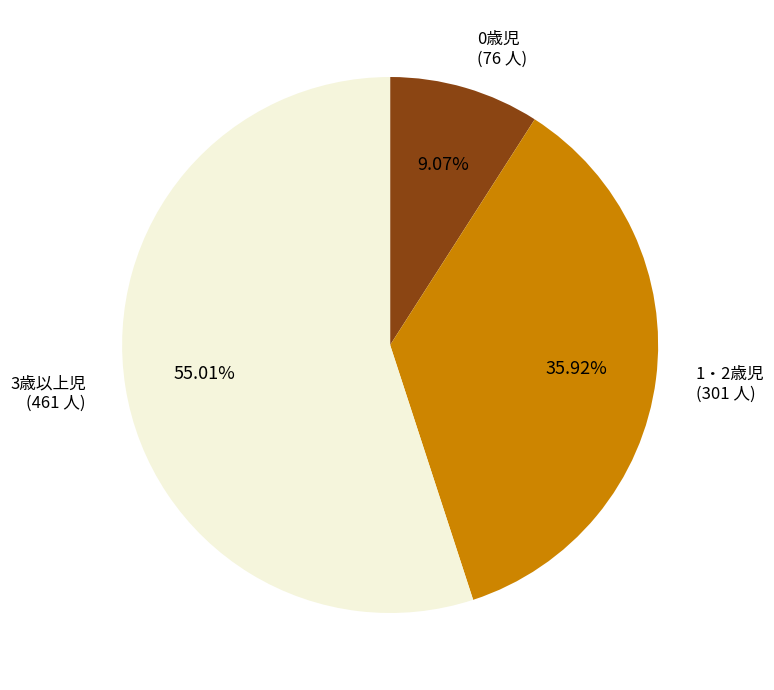

Is there any slice that represents more than half of the pie?

Yes